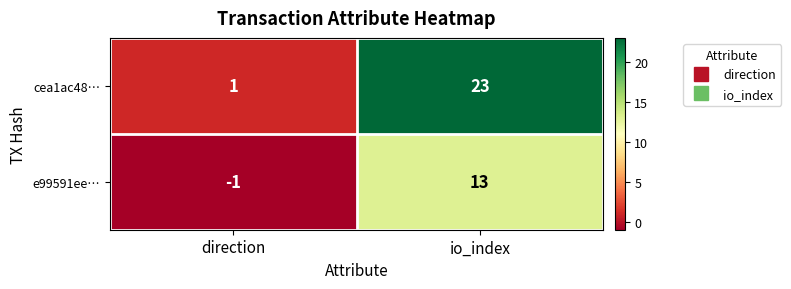

At which label is cea1ac48… closest to 12?

direction